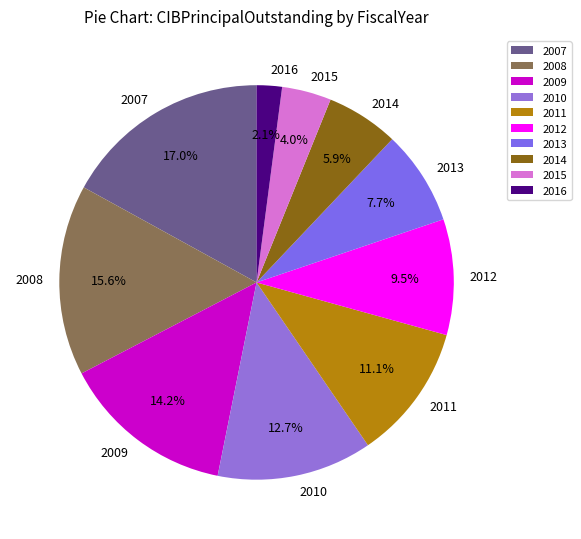

Approximately how many times larger is the value at 2014 compared to 2013?

0.8